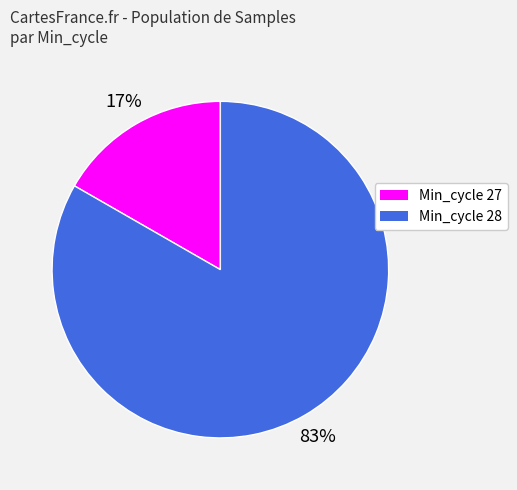

Is there any slice that represents more than half of the pie?

Yes